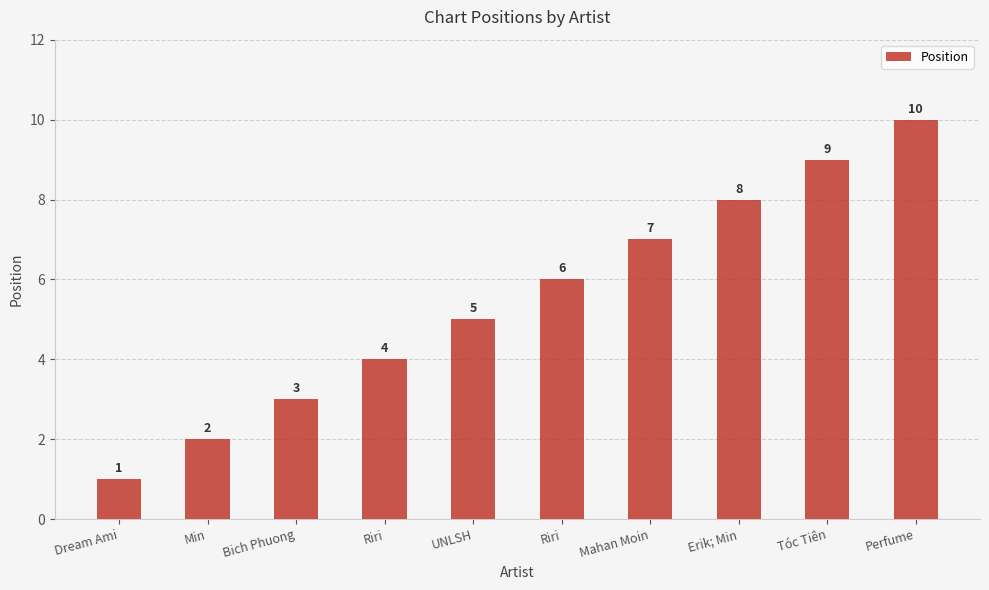

Reading left to right, what are all the values shown in this chart?

1	2	3	4	5	6	7	8	9	10